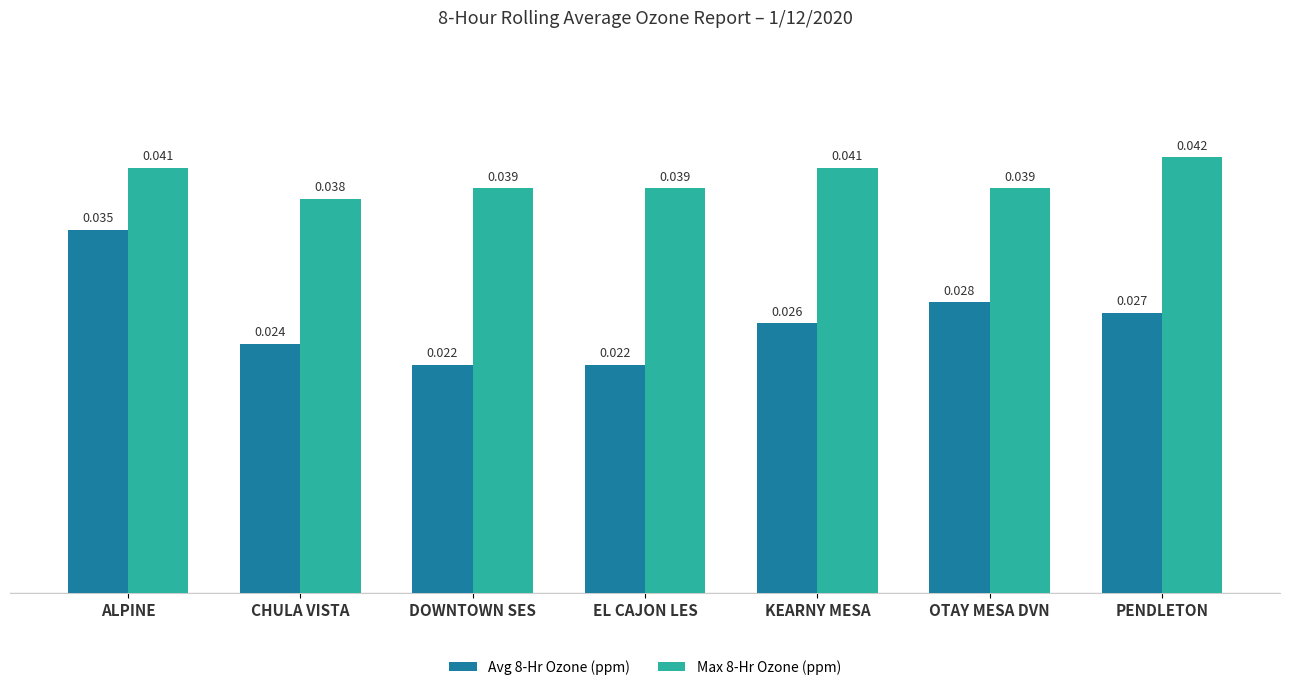

How many Avg 8-Hr Ozone (ppm) values are between 0 and 1?

7